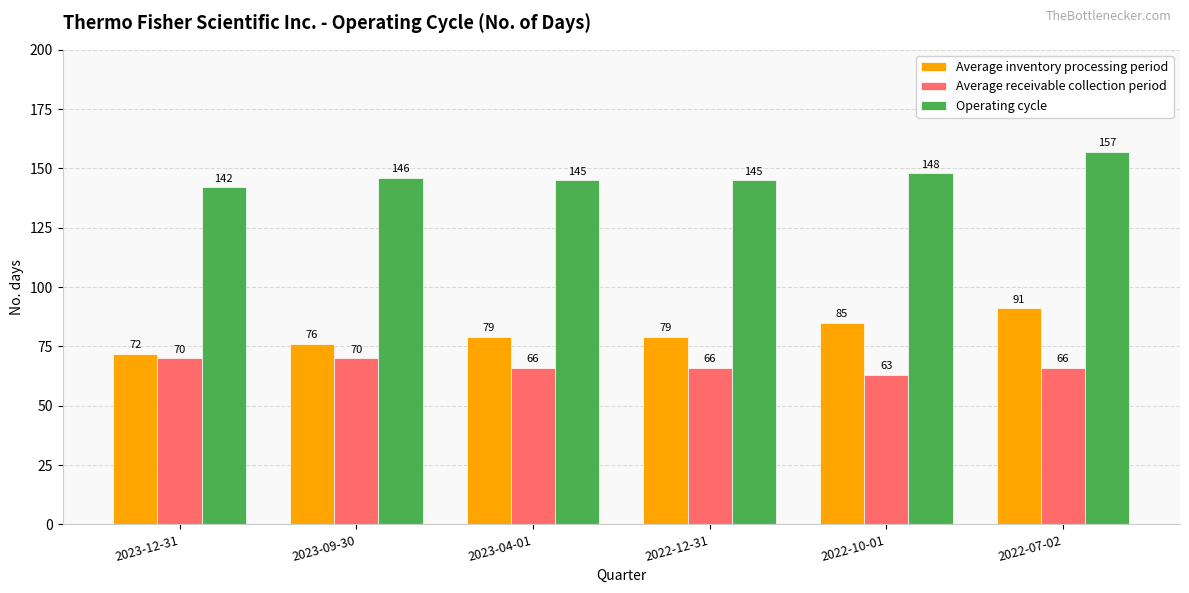

Reading left to right, transcribe all the data shown in this chart.

Average inventory processing period: 72	76	79	79	85	91
Average receivable collection period: 70	70	66	66	63	66
Operating cycle: 142	146	145	145	148	157